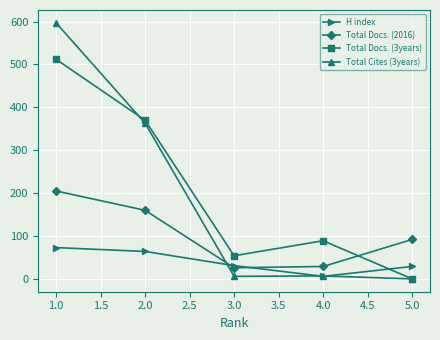

Is the value of Total Cites (3years) at 4.0 greater than the value of Total Docs. (2016) at 2.0?

No